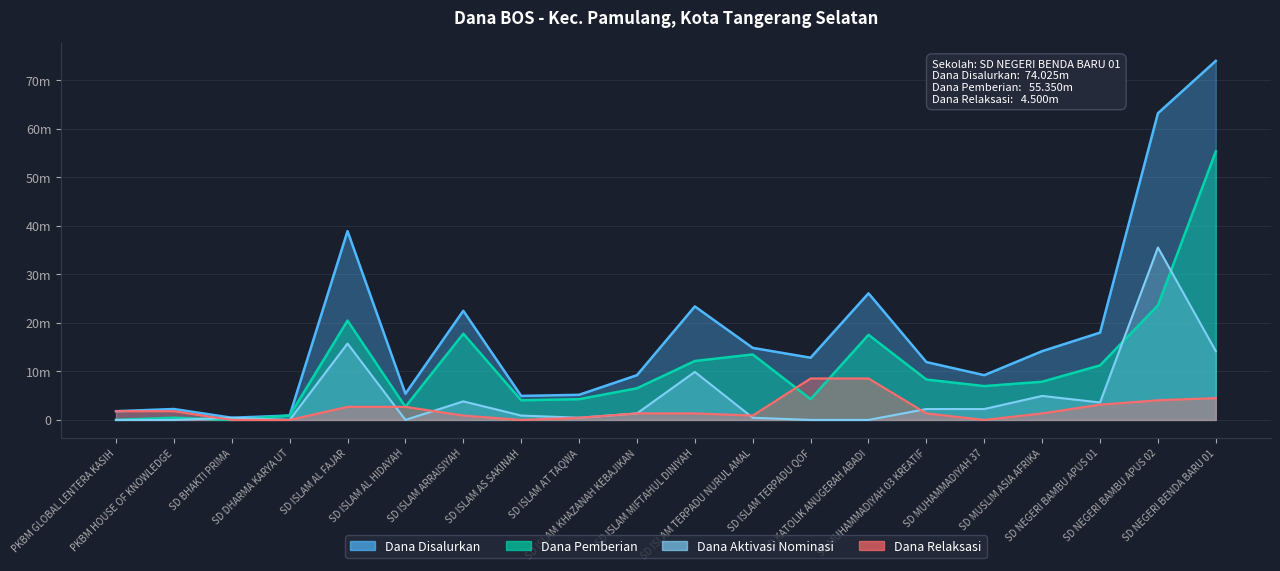

What is the difference between the Dana Relaksasi values at SD ISLAM MIFTAHUL DINIYAH and SD NEGERI BAMBU APUS 01?

1800000